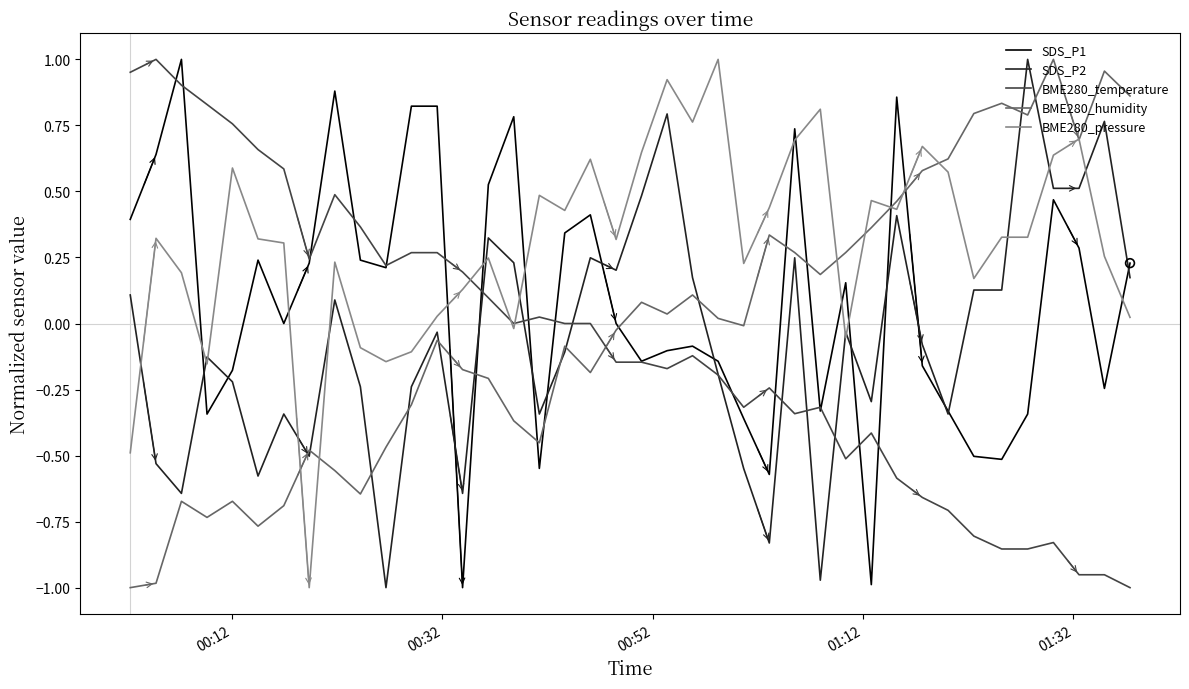

Which series has the largest total across all categories?

BME280_pressure